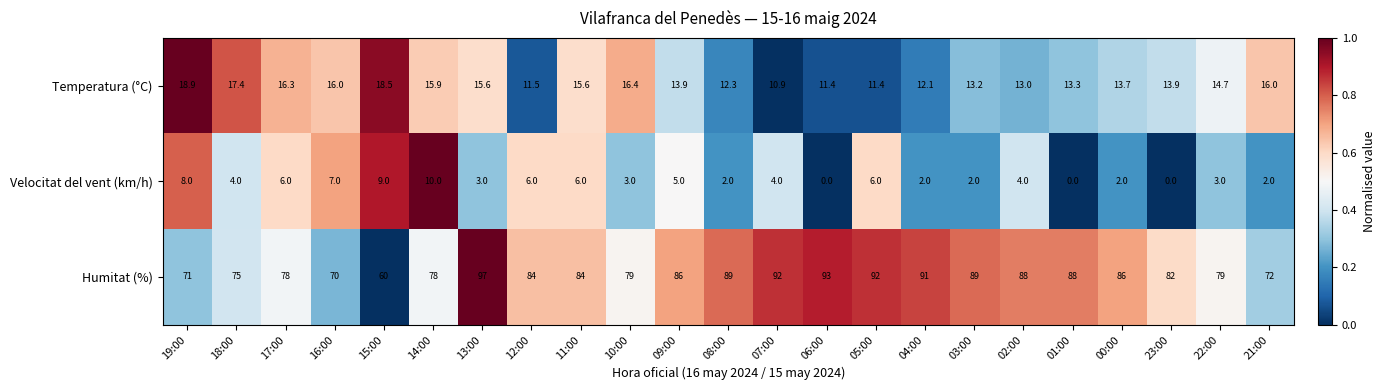

What is the difference between the highest and lowest values at 15:00?

51.0